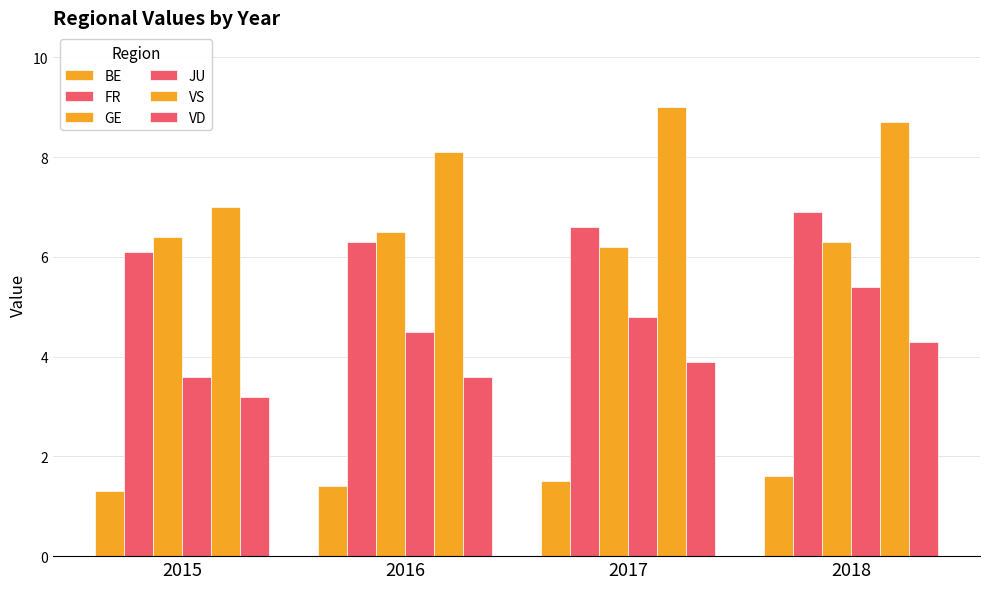

Are the bars grouped side by side (vs. stacked)?

Yes